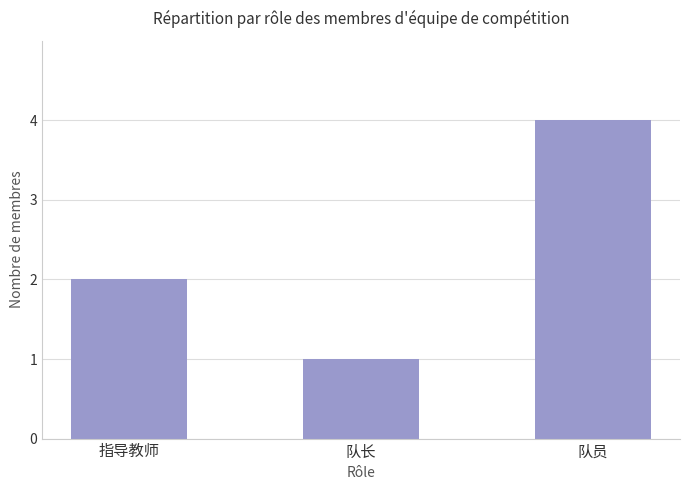

What is the difference between the second highest and minimum values?

1